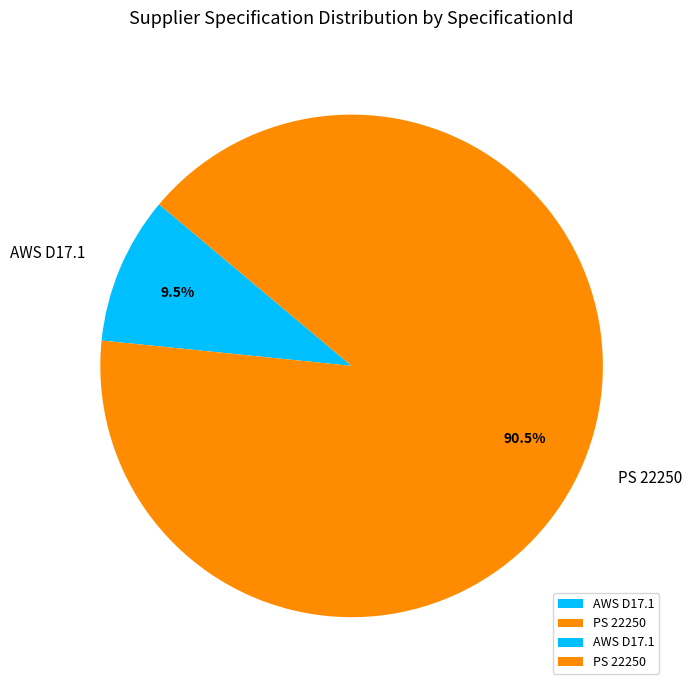

What portion of the pie excludes PS 22250?

9.5%